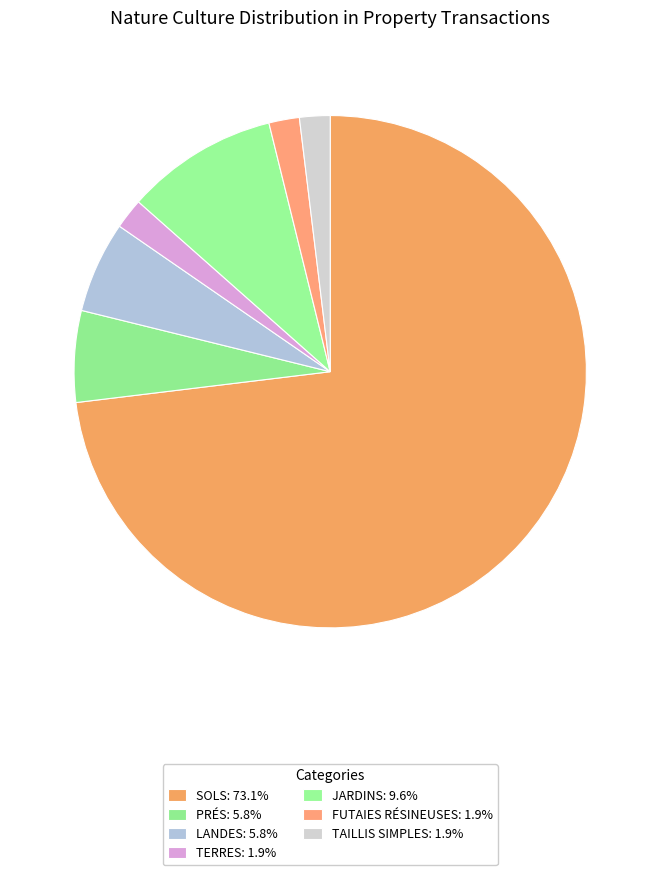

Is there any slice that represents more than half of the pie?

Yes